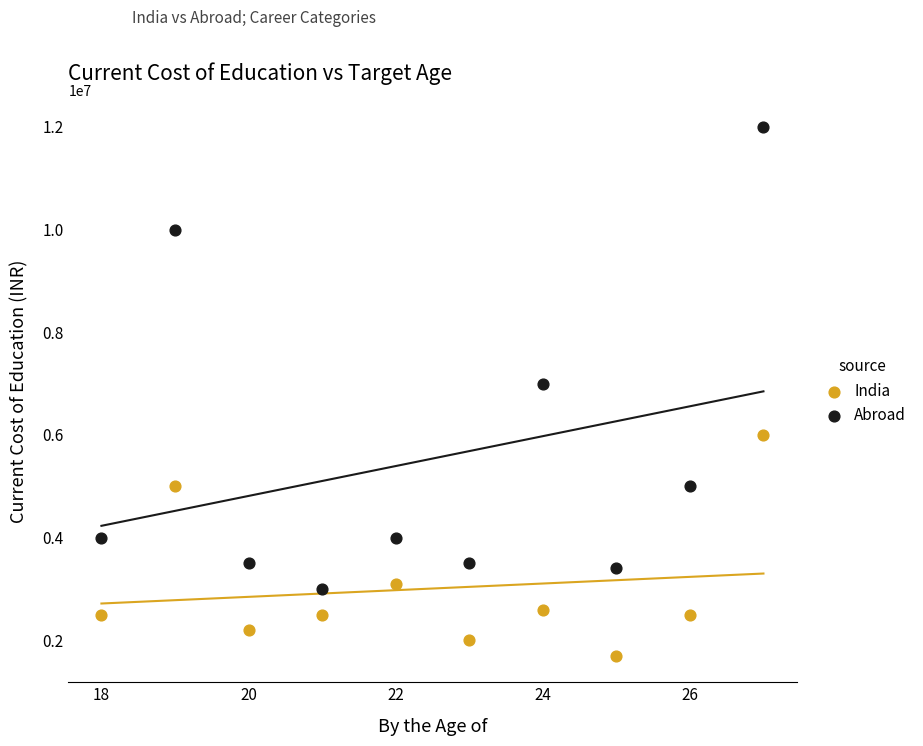

Across all data points, what is the range of X values (max minus min)?

9